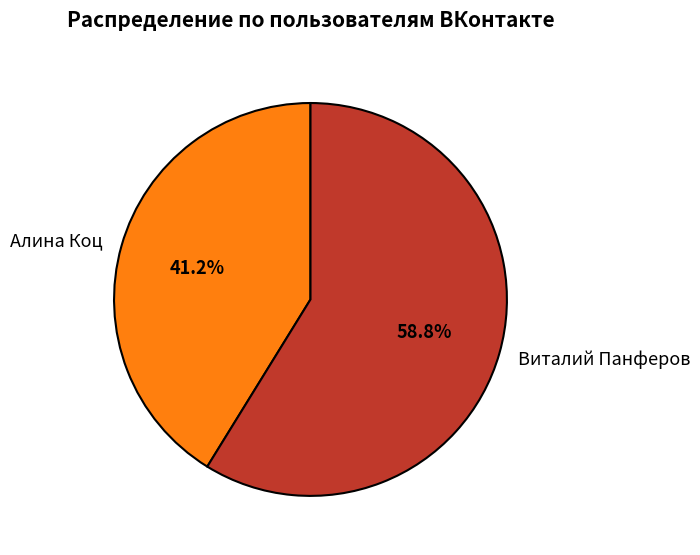

Combined, what portion of the pie is Алина Коц and Виталий Панферов?

100.0%